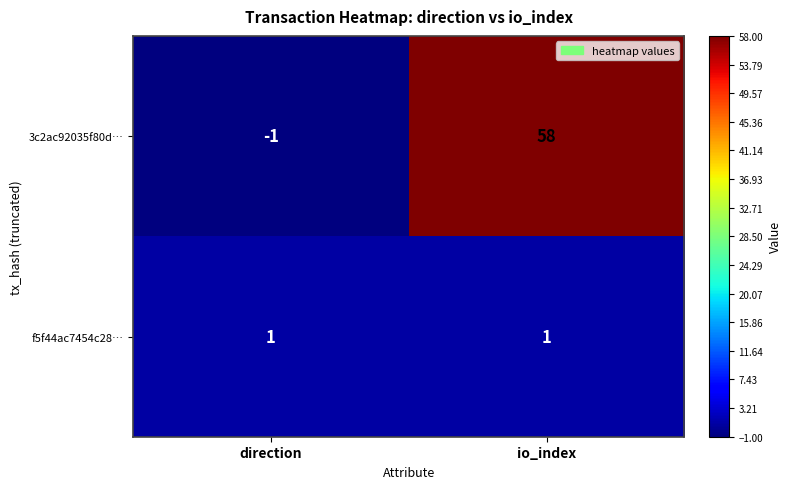

What is the difference between the highest and lowest values at direction?

2